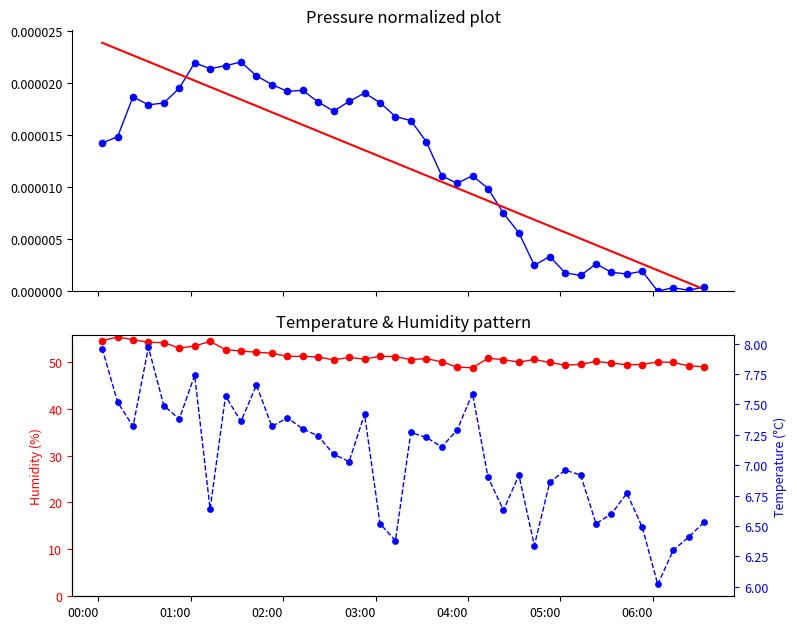

At how many categories does at least one series exceed 50?

26